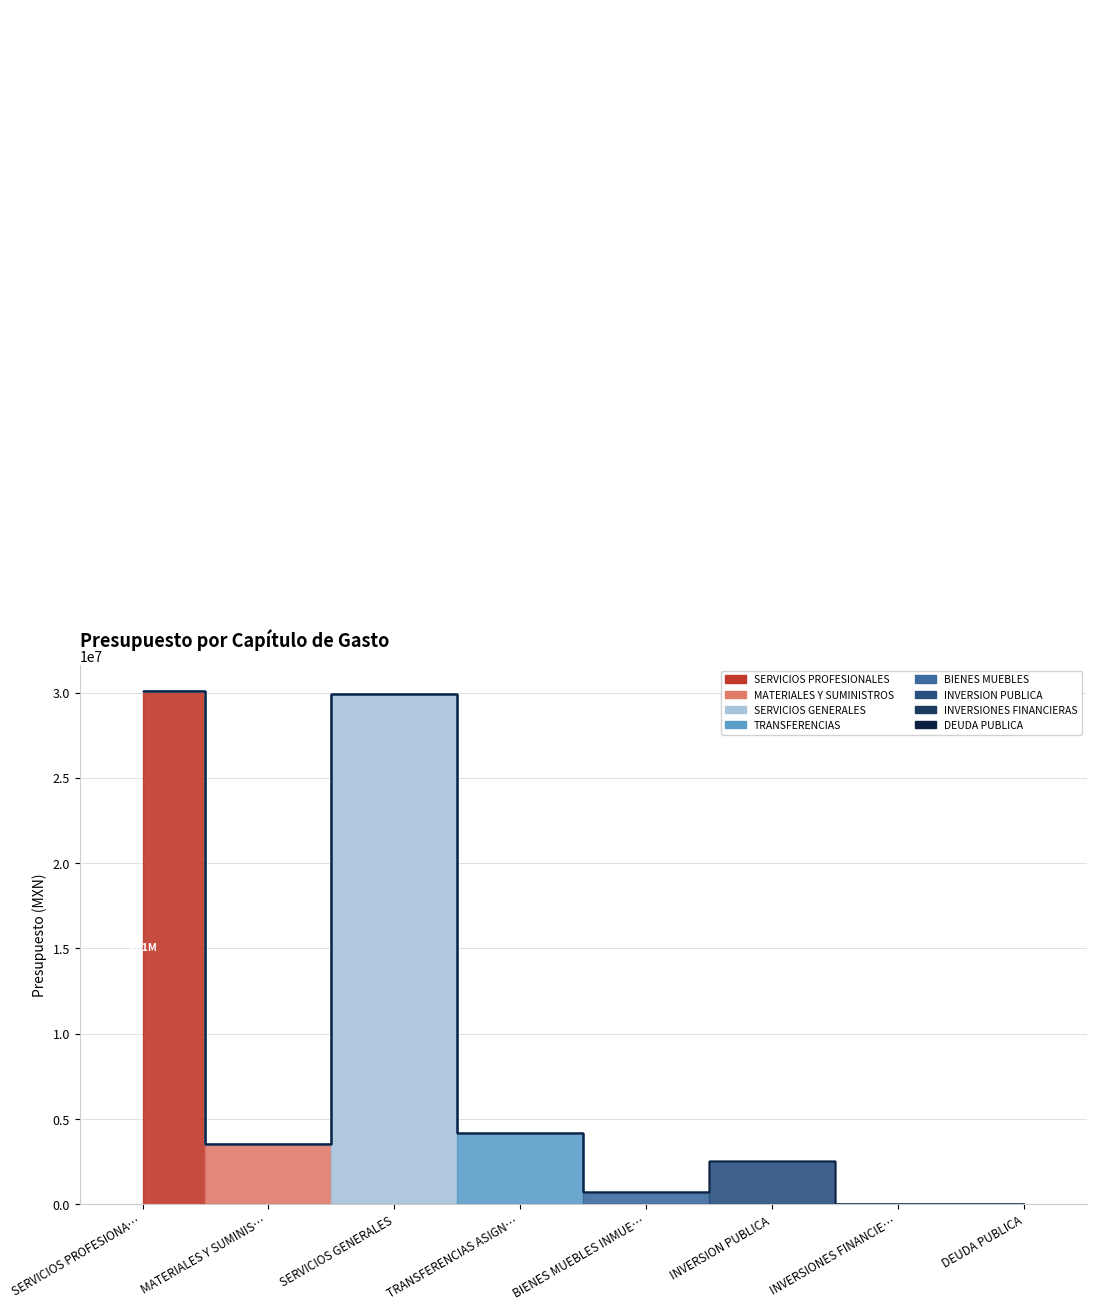

Which has a higher value, SERVICIOS GENERALES or INVERSIONES FINANCIERAS?

SERVICIOS GENERALES